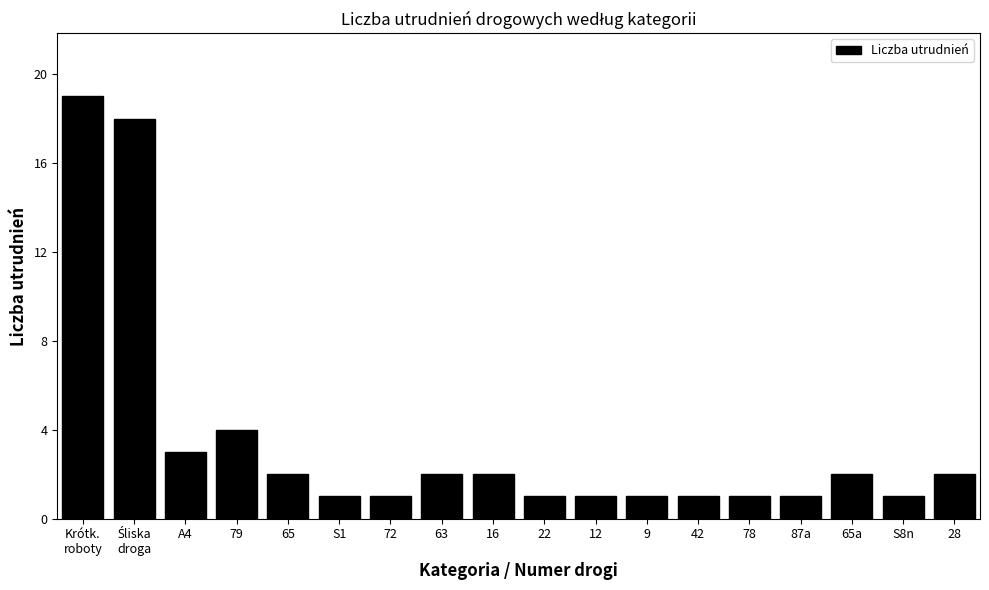

What is the difference between the maximum and second lowest values?

18